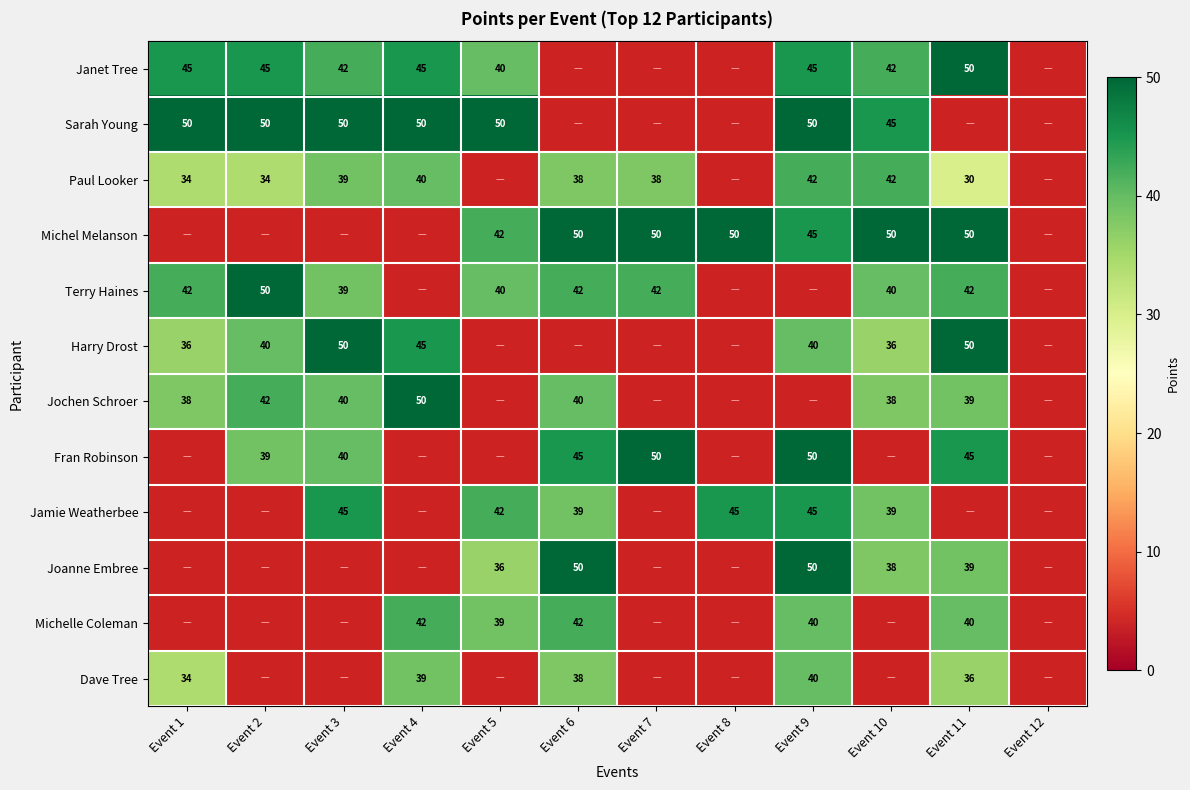

The Michel Melanson series shows 21 at Event 7. True or false?

False